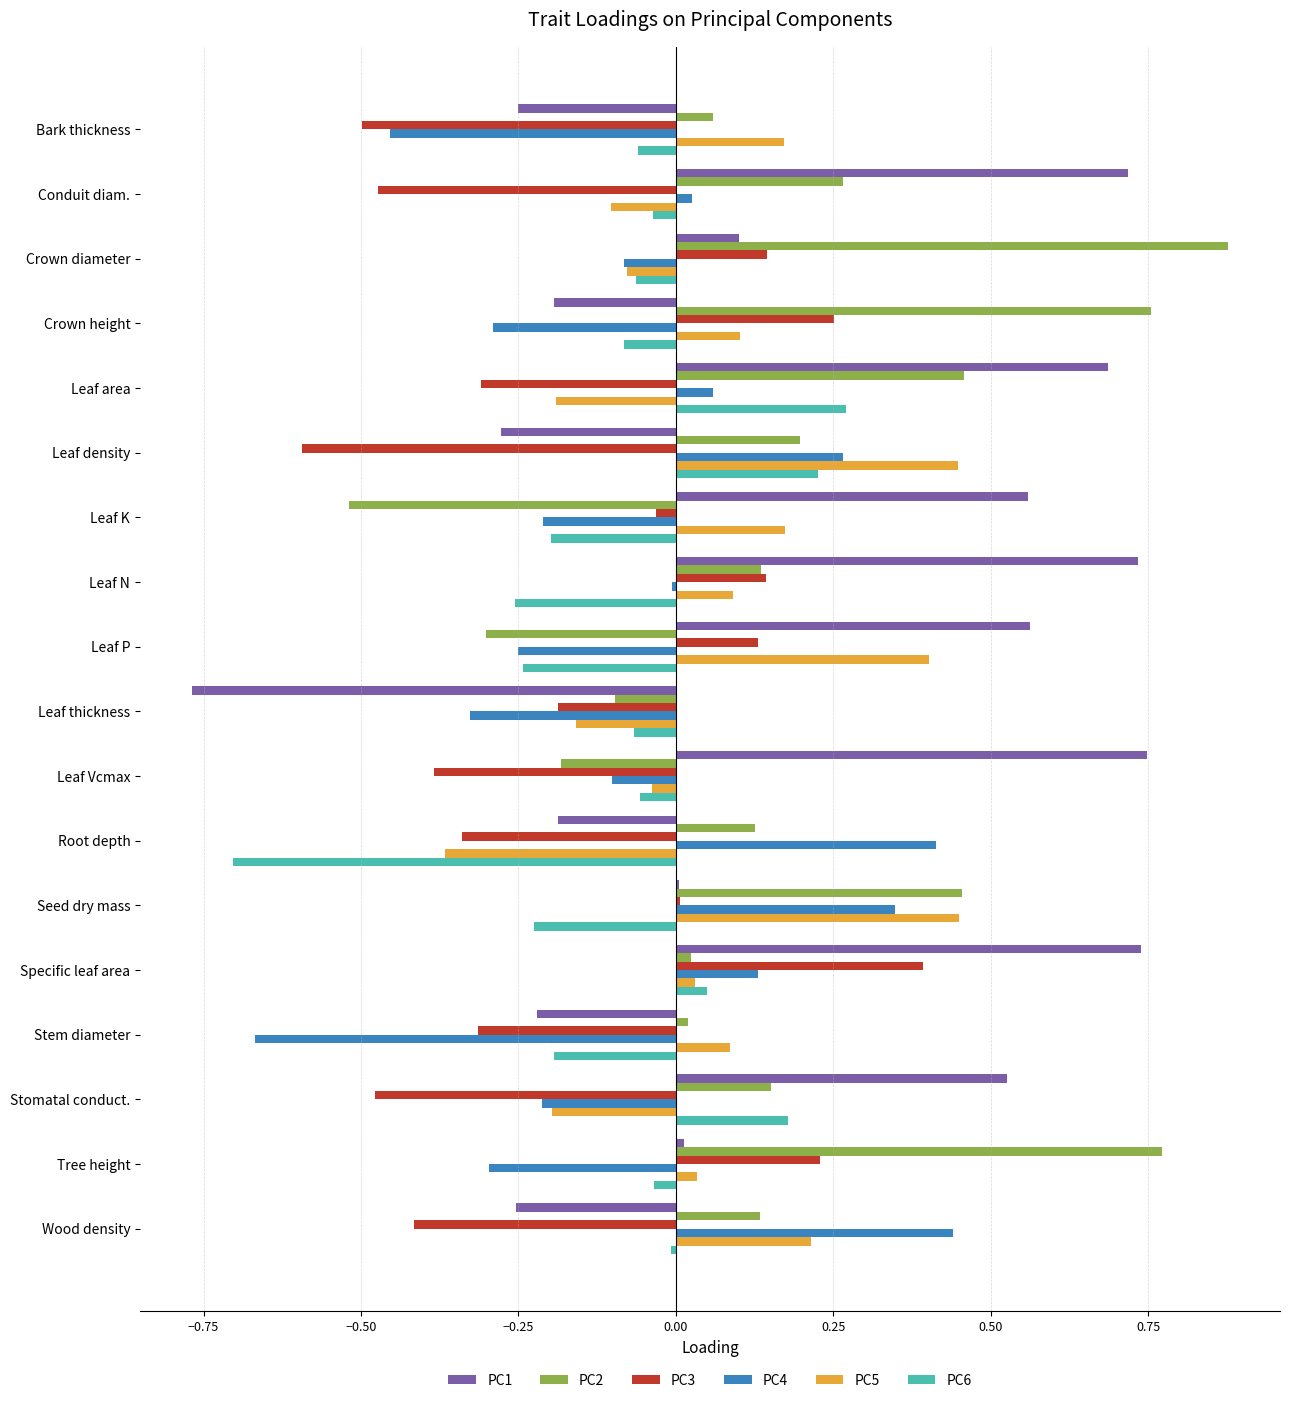

The PC3 series shows -0.3 at Leaf thickness. True or false?

False